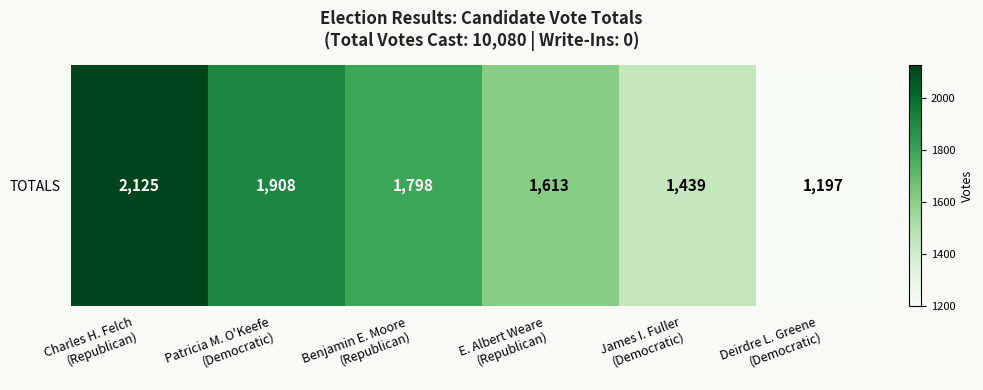

Is it true that the value at Benjamin E. Moore
(Republican) is 1798?

True